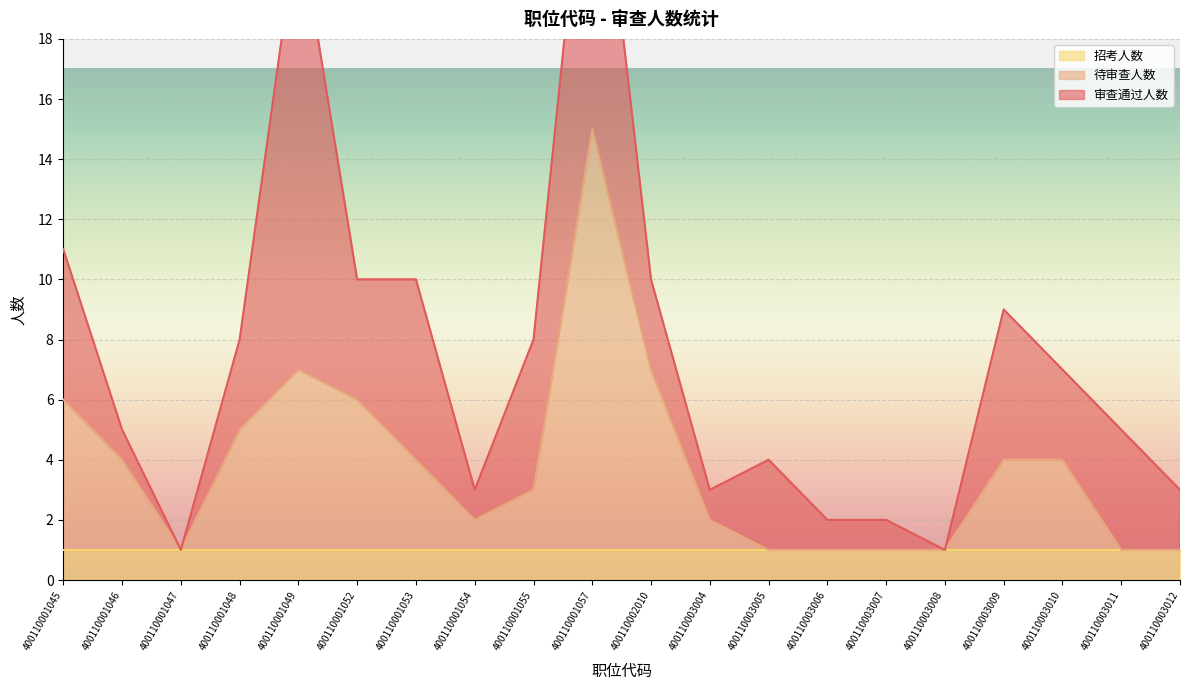

The value of 待审查人数 at 400110001047 is 1. True or false?

True